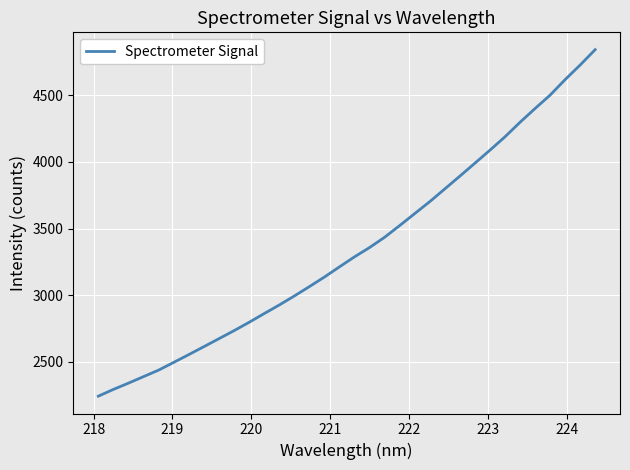

What is the maximum value shown in the chart?

4842.0